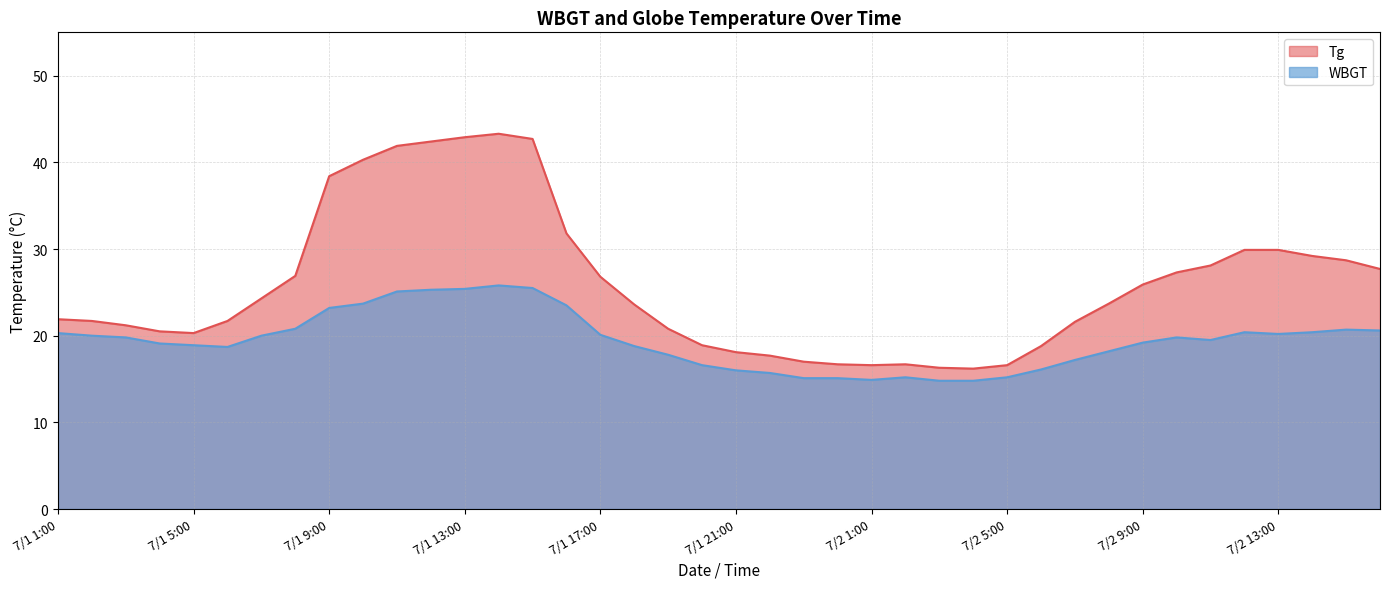

What is the minimum value for WBGT?

14.8